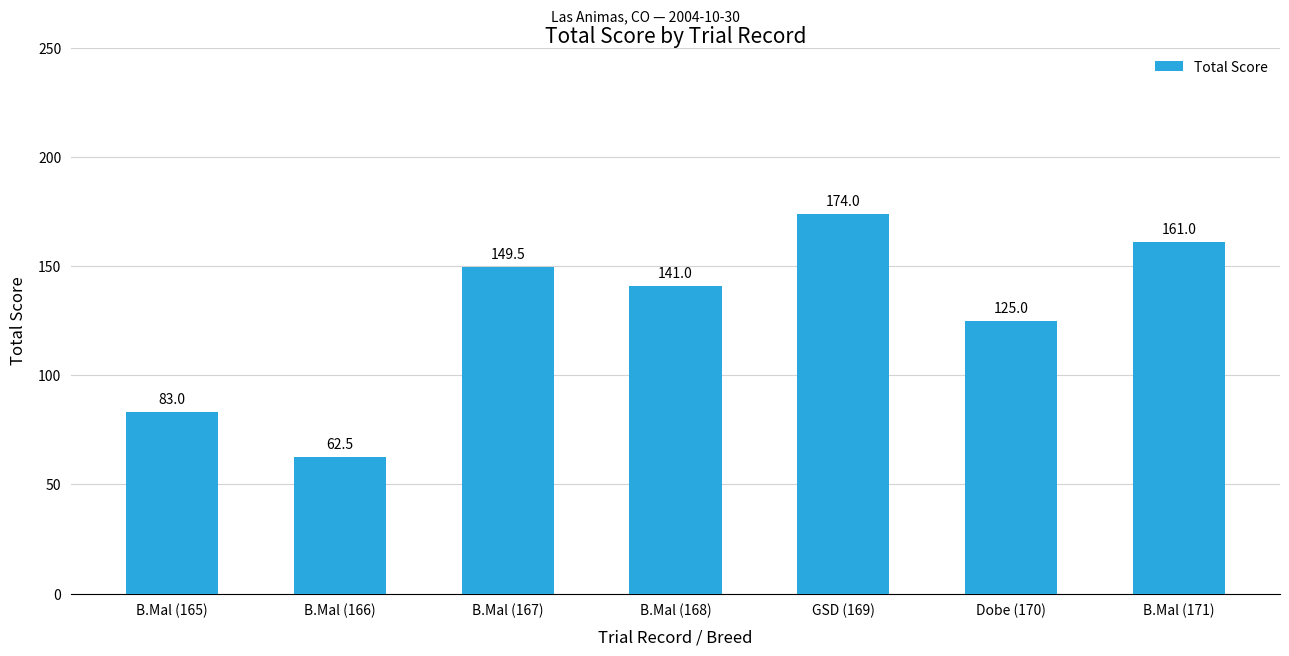

How many data points are less than 141?

3